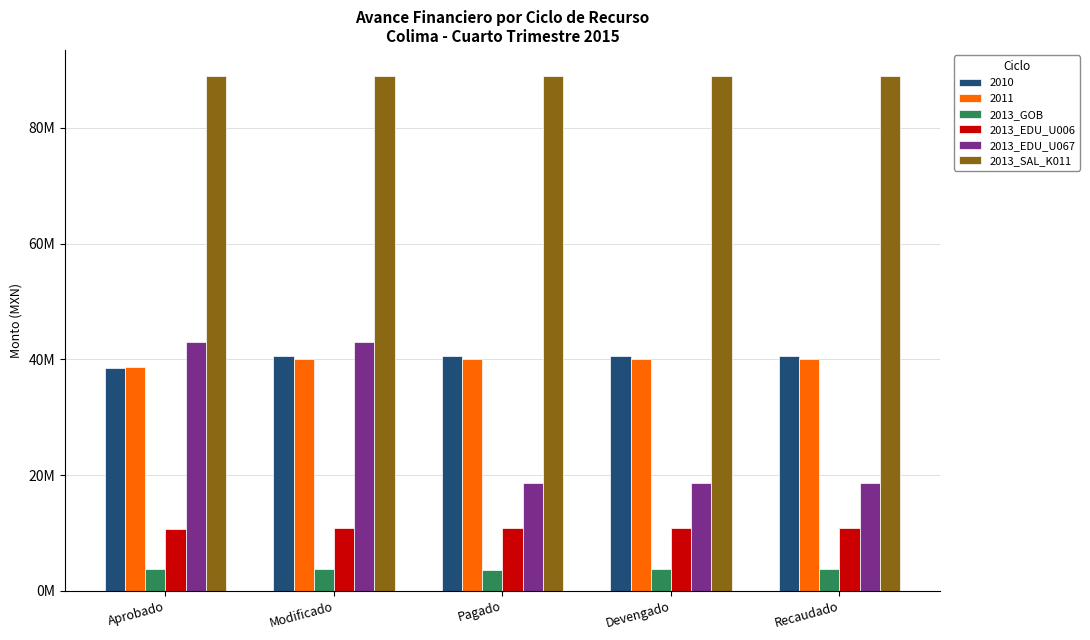

At which category is the sum across all series the highest?

Modificado